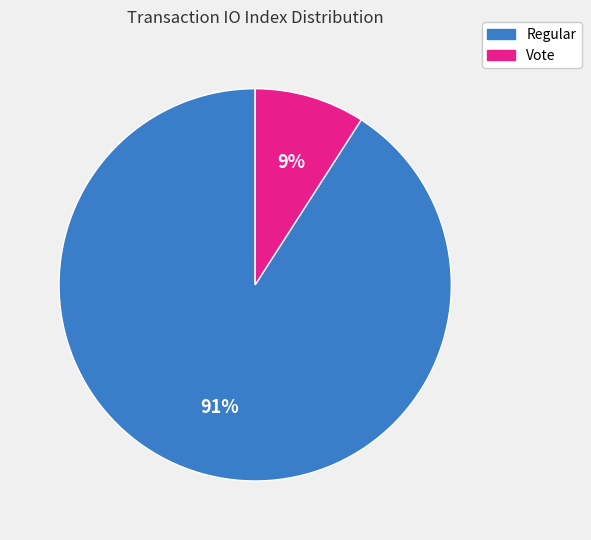

Which category accounts for the majority?

Regular